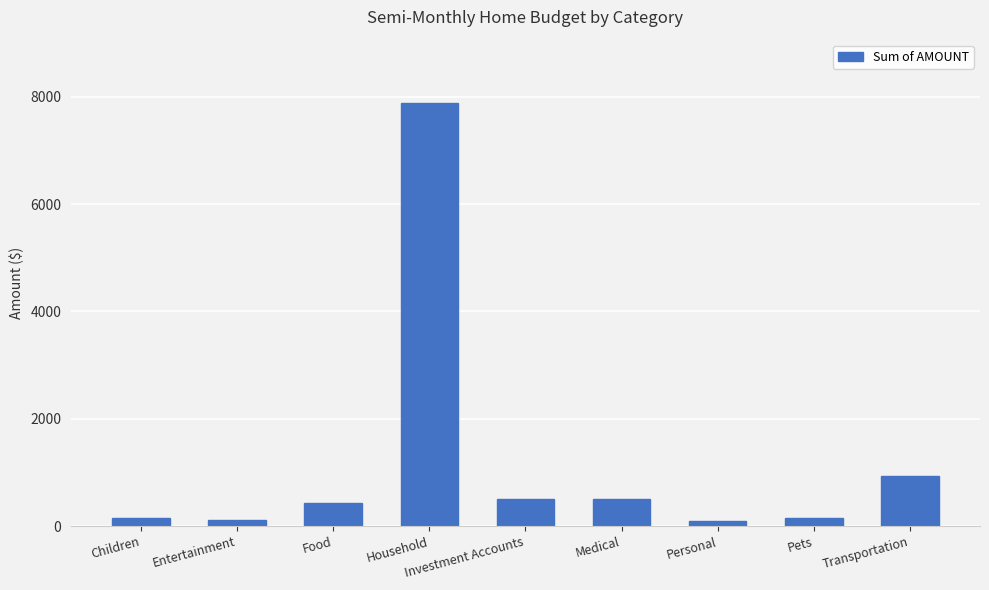

What is the greatest value displayed?

7880